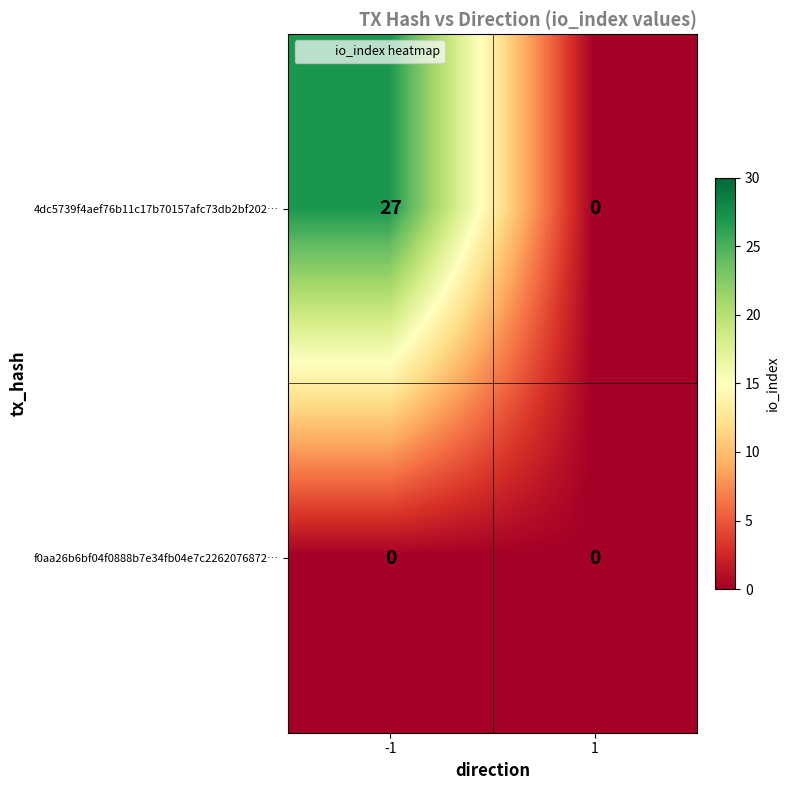

Is the value of f0aa26b6bf04f0888b7e34fb04e7c2262076872… at -1 greater than the value of 4dc5739f4aef76b11c17b70157afc73db2bf202… at -1?

No